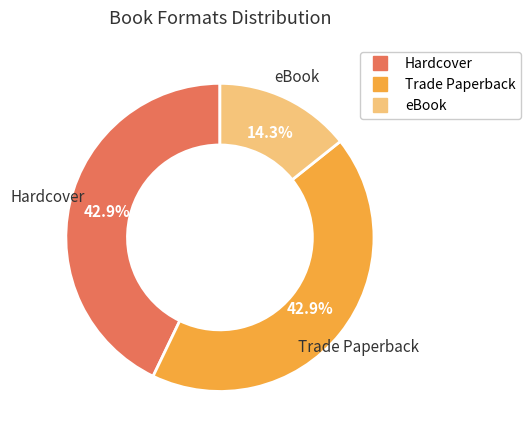

To the nearest percent, what is the average slice percentage?

33%